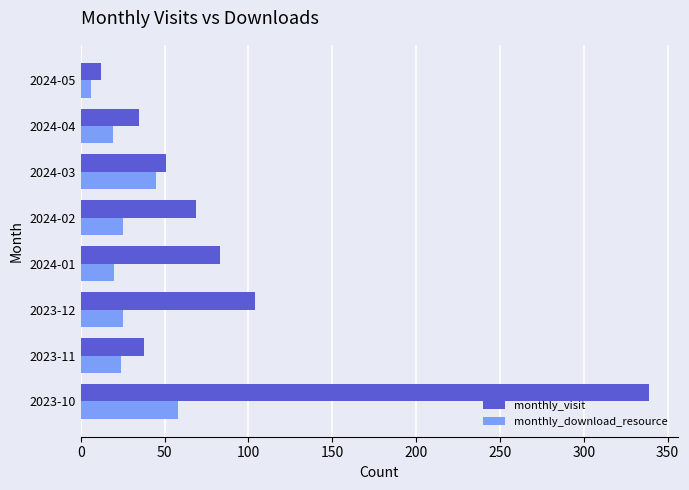

The value of monthly_download_resource at 2024-03 is 45. True or false?

True